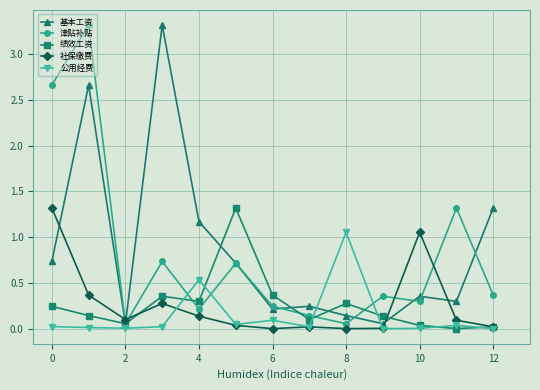

True or false: 绩效工资 has more than 0 points higher than both neighbors.

True